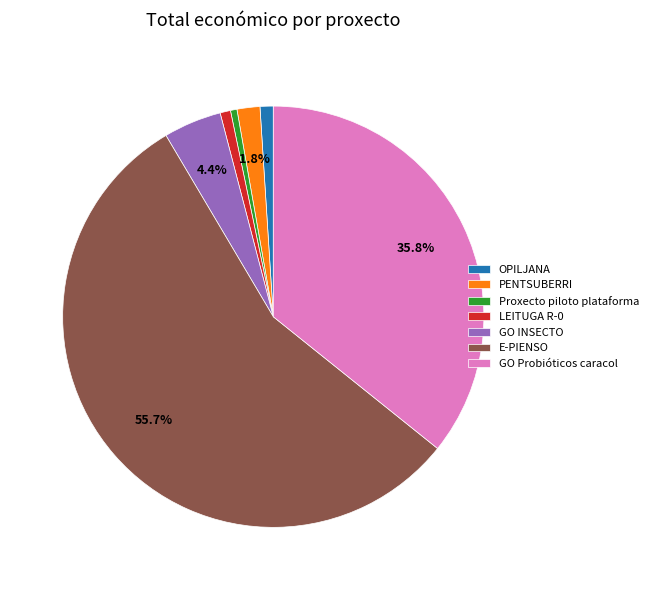

Does GO Probióticos caracol represent more than half of the total?

No